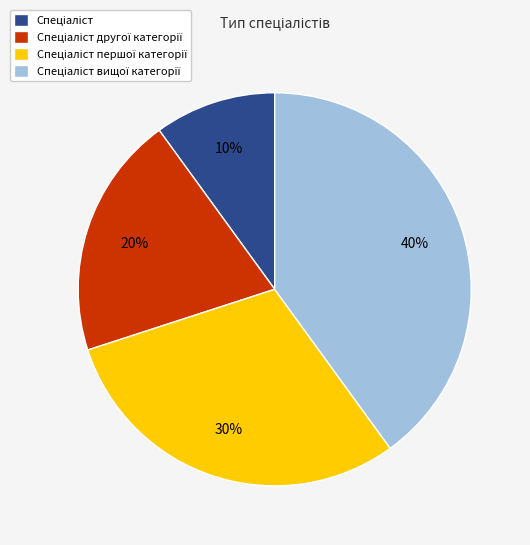

Is there any slice that represents more than half of the pie?

No